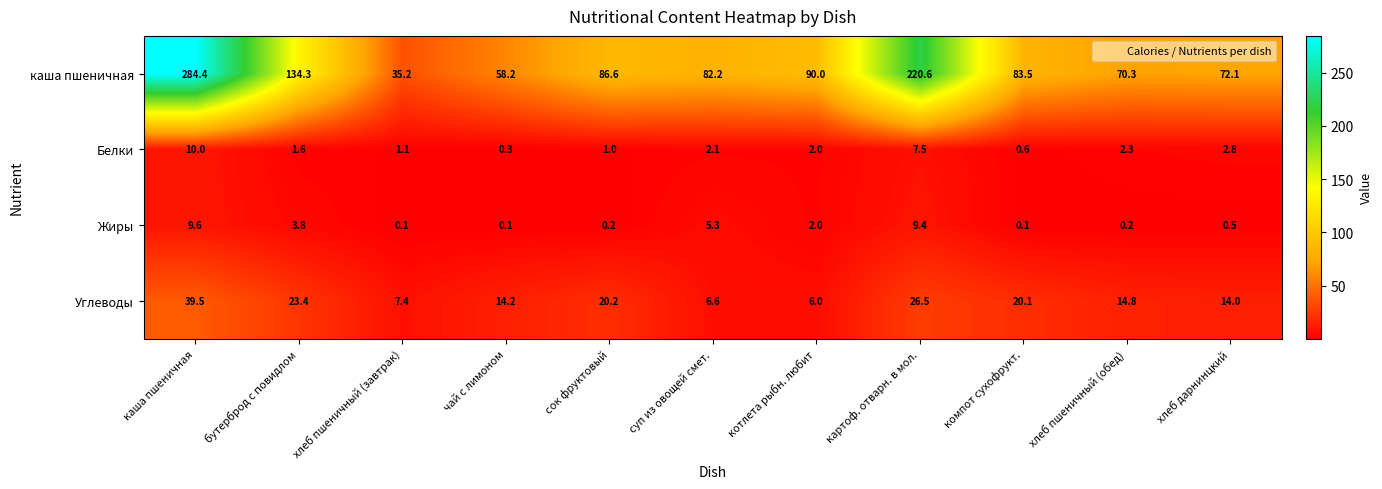

What is the sum of all Жиры values?

31.3